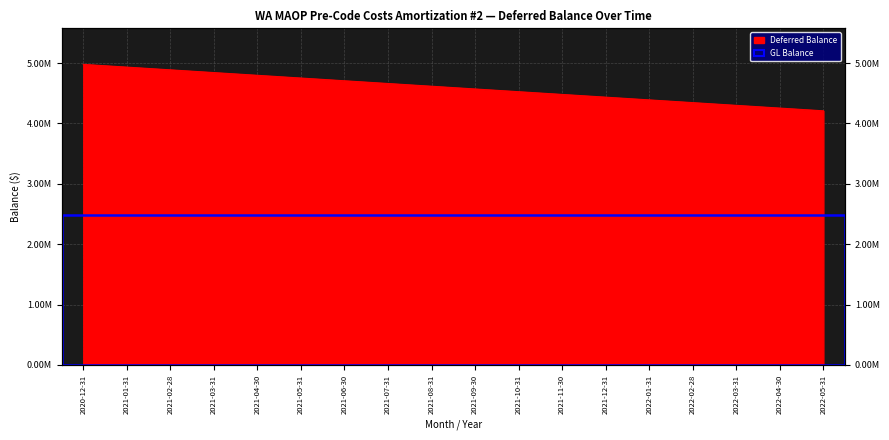

What is the label of the 15th point from the right?

2021-03-31